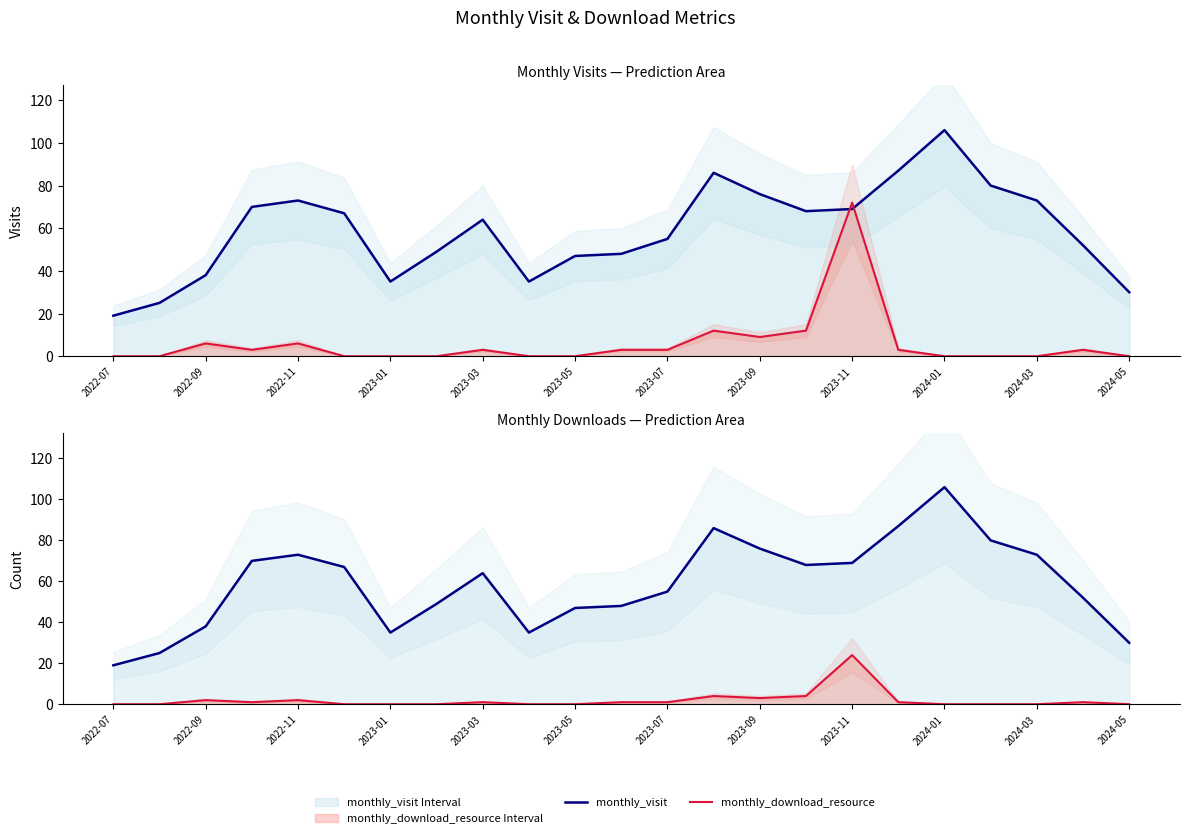

Which category has the lowest value across all series?

2022-07